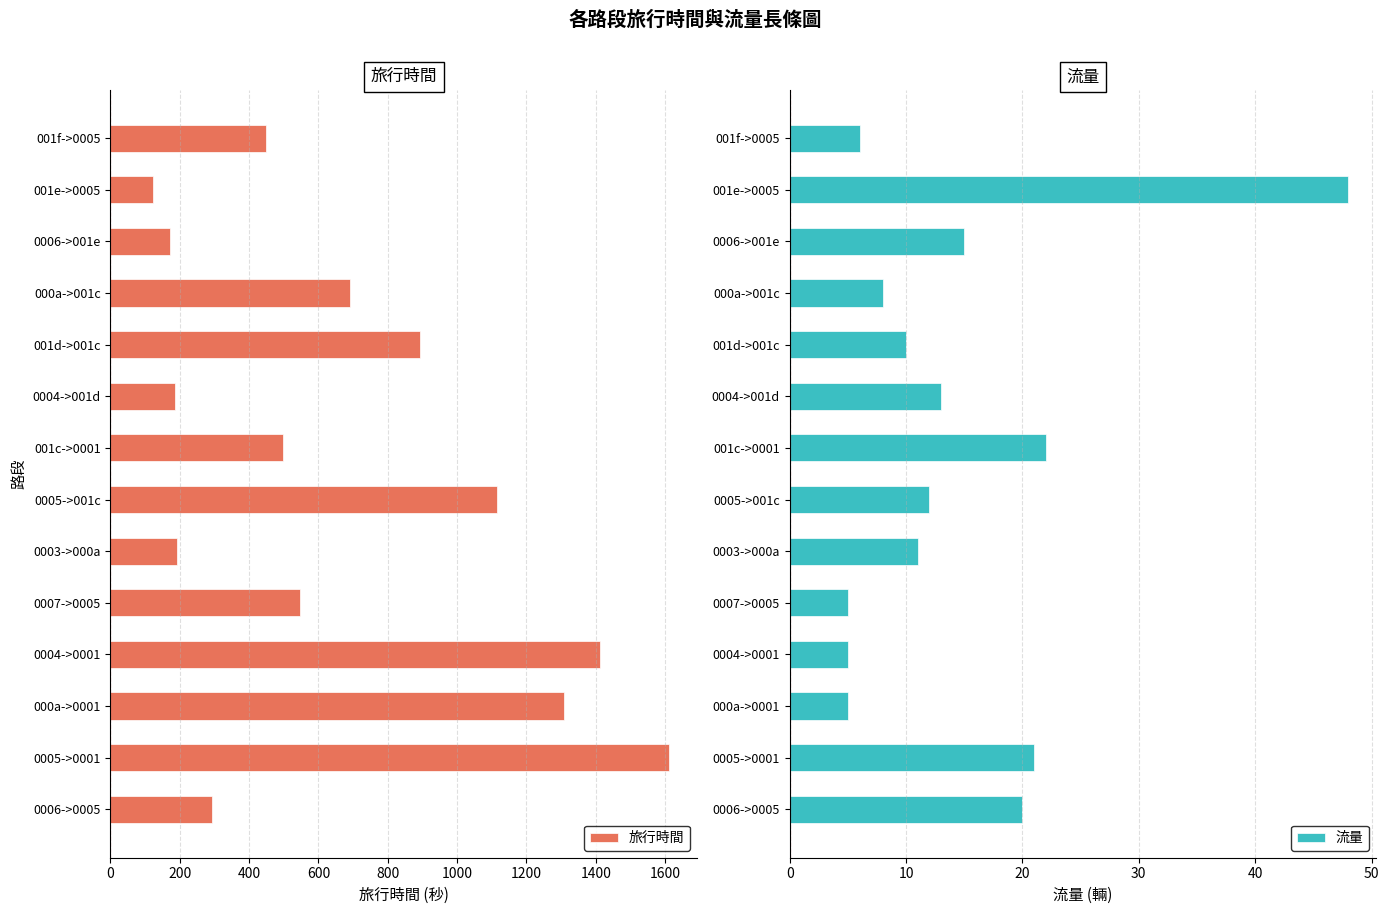

The value of 旅行時間 at 000a->001c is 692. True or false?

True